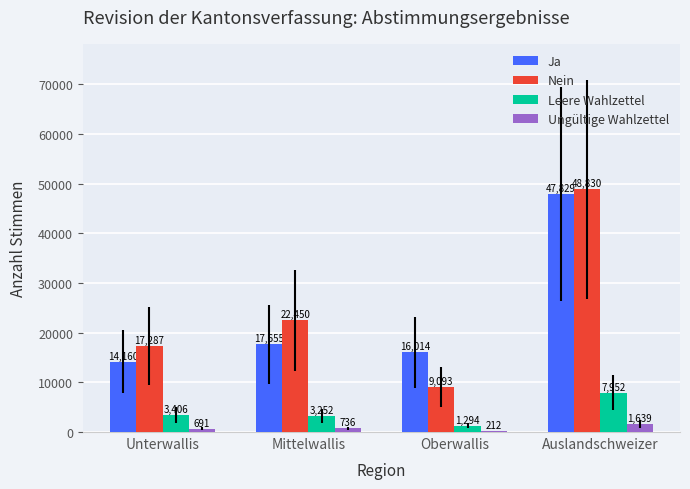

The Ungültige Wahlzettel series shows 1639 at Auslandschweizer. True or false?

True